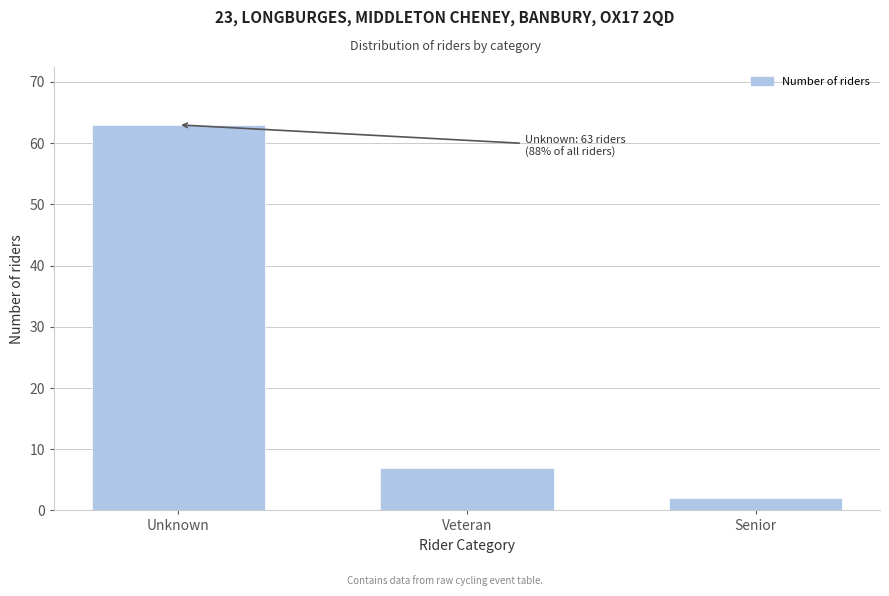

Reading right to left, transcribe all the data shown in this chart.

2	7	63